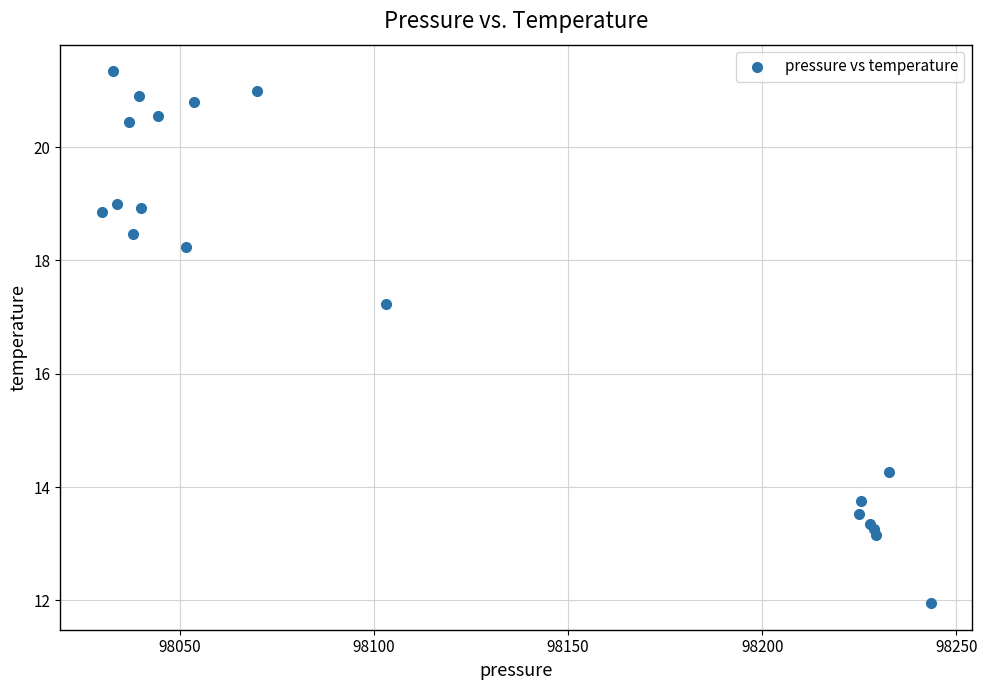

What Y value in the scatter plot is closest to 16?

17.2